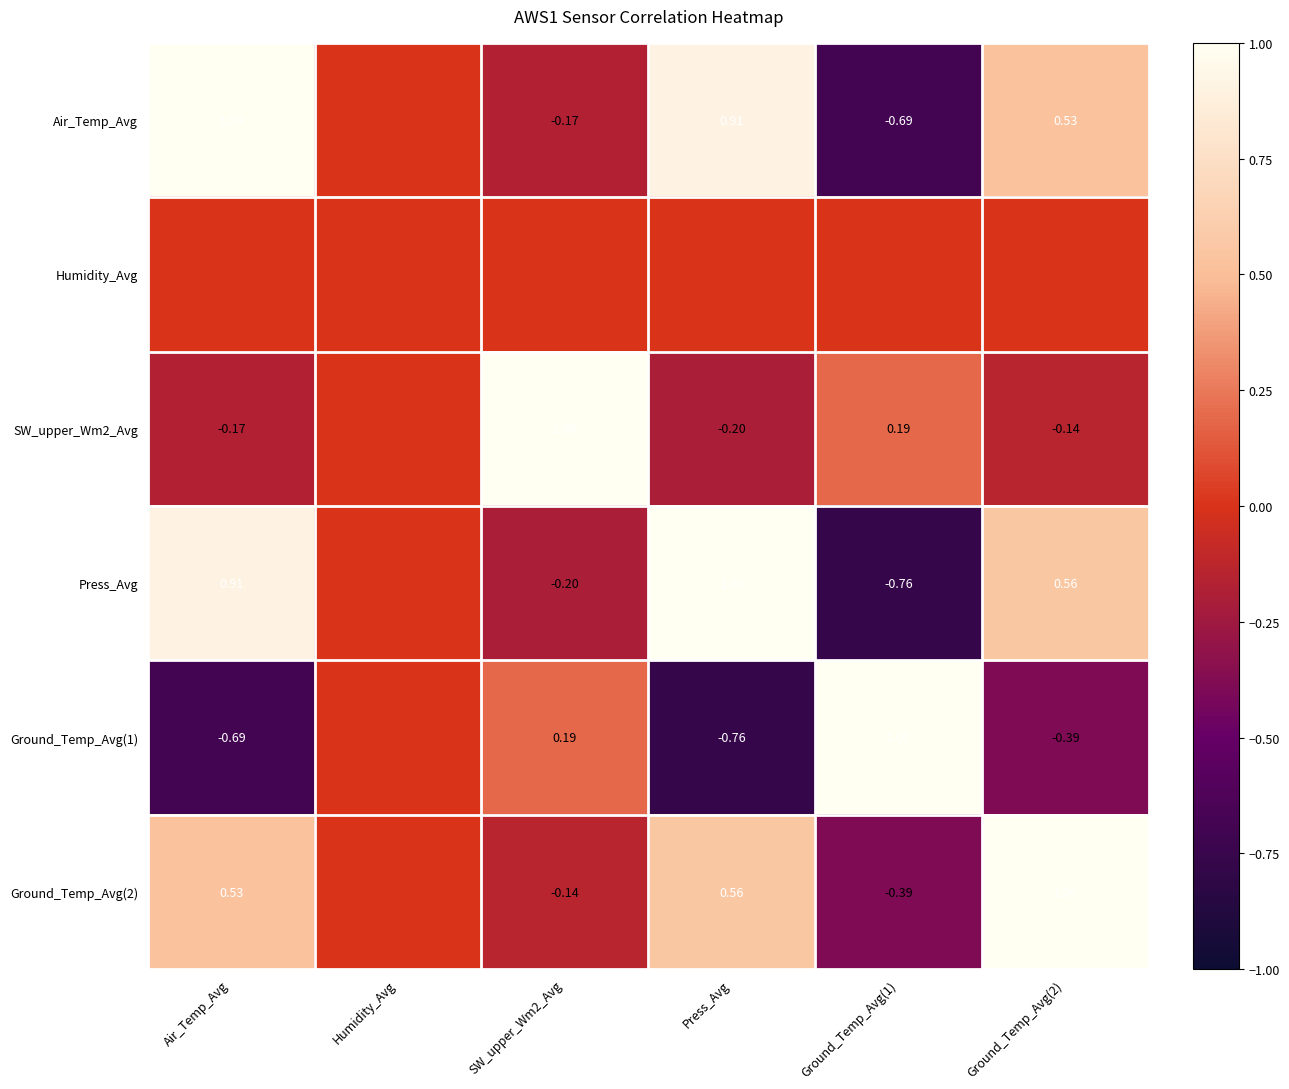

Is the value of Ground_Temp_Avg(1) at Ground_Temp_Avg(1) greater than the value of Air_Temp_Avg at Press_Avg?

Yes